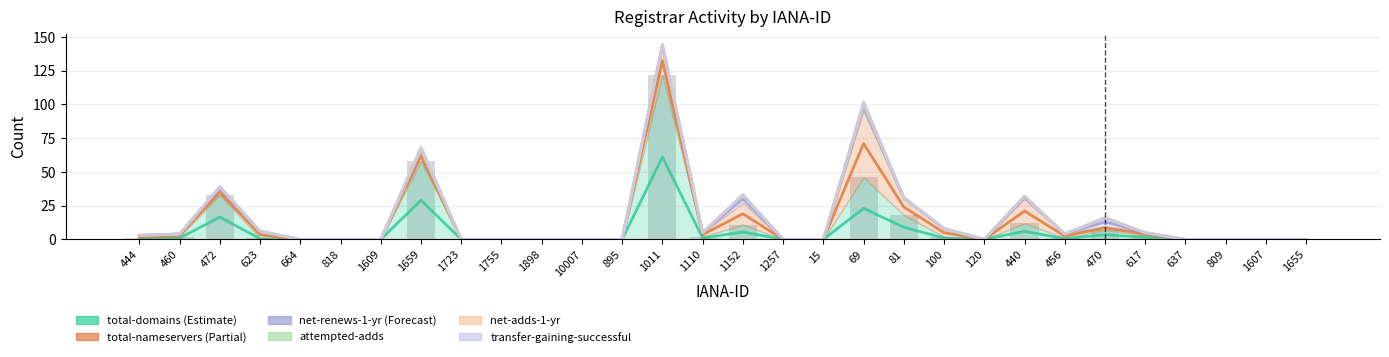

Rank the categories by total-domains value from lowest to highest.

664, 818, 1609, 1723, 1755, 1898, 10007, 895, 1257, 15, 120, 637, 809, 1607, 1655, 444, 623, 456, 460, 1110, 100, 617, 470, 1152, 440, 81, 472, 69, 1659, 1011